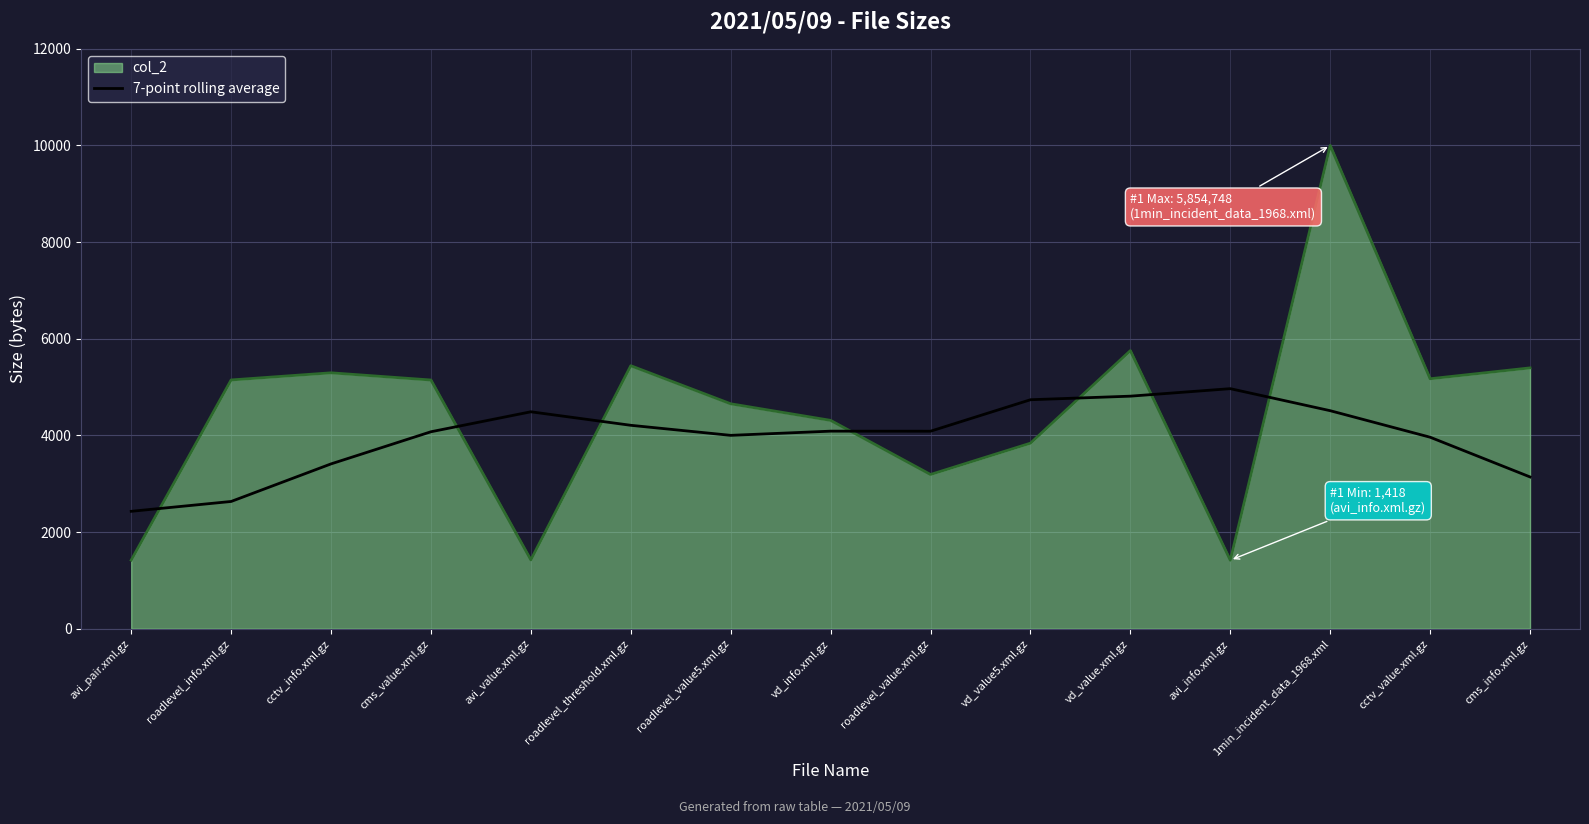

Which series has the widest spread of values?

col_2